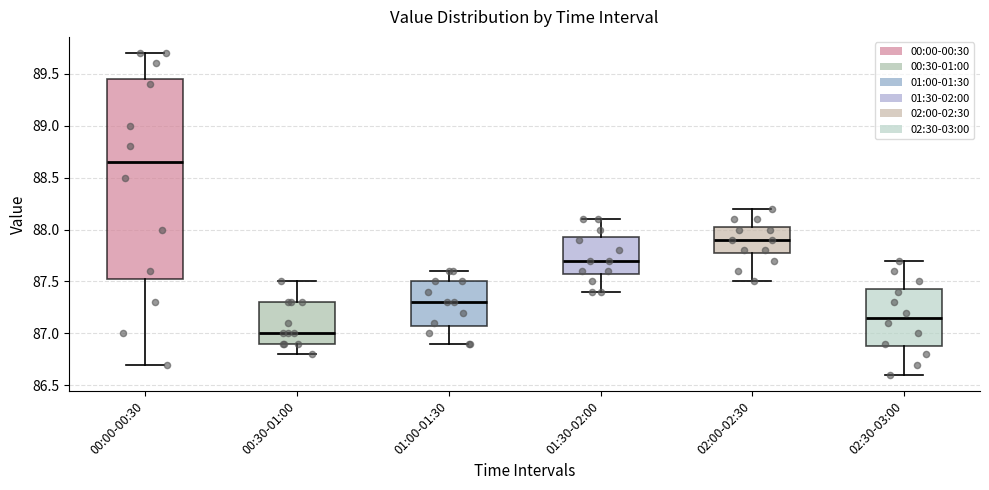

Which box is the tallest, from its lower edge to its upper edge?

00:00-00:30